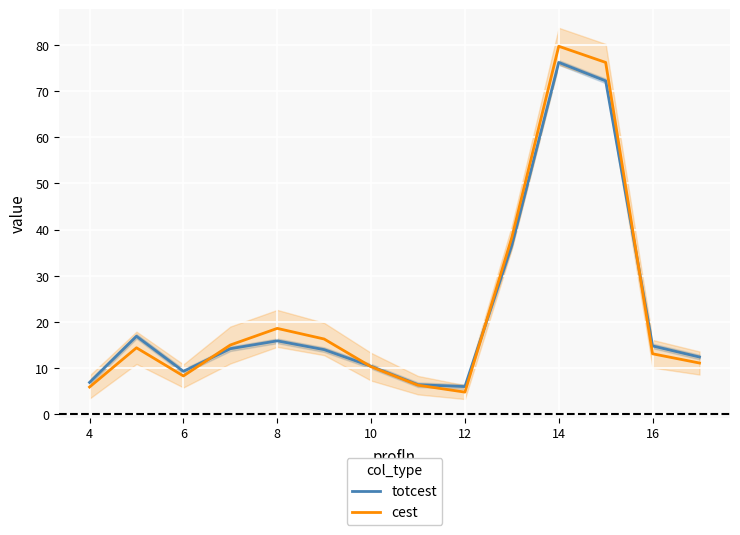

True or false: totcest has a value of 107.5 at 14.

False